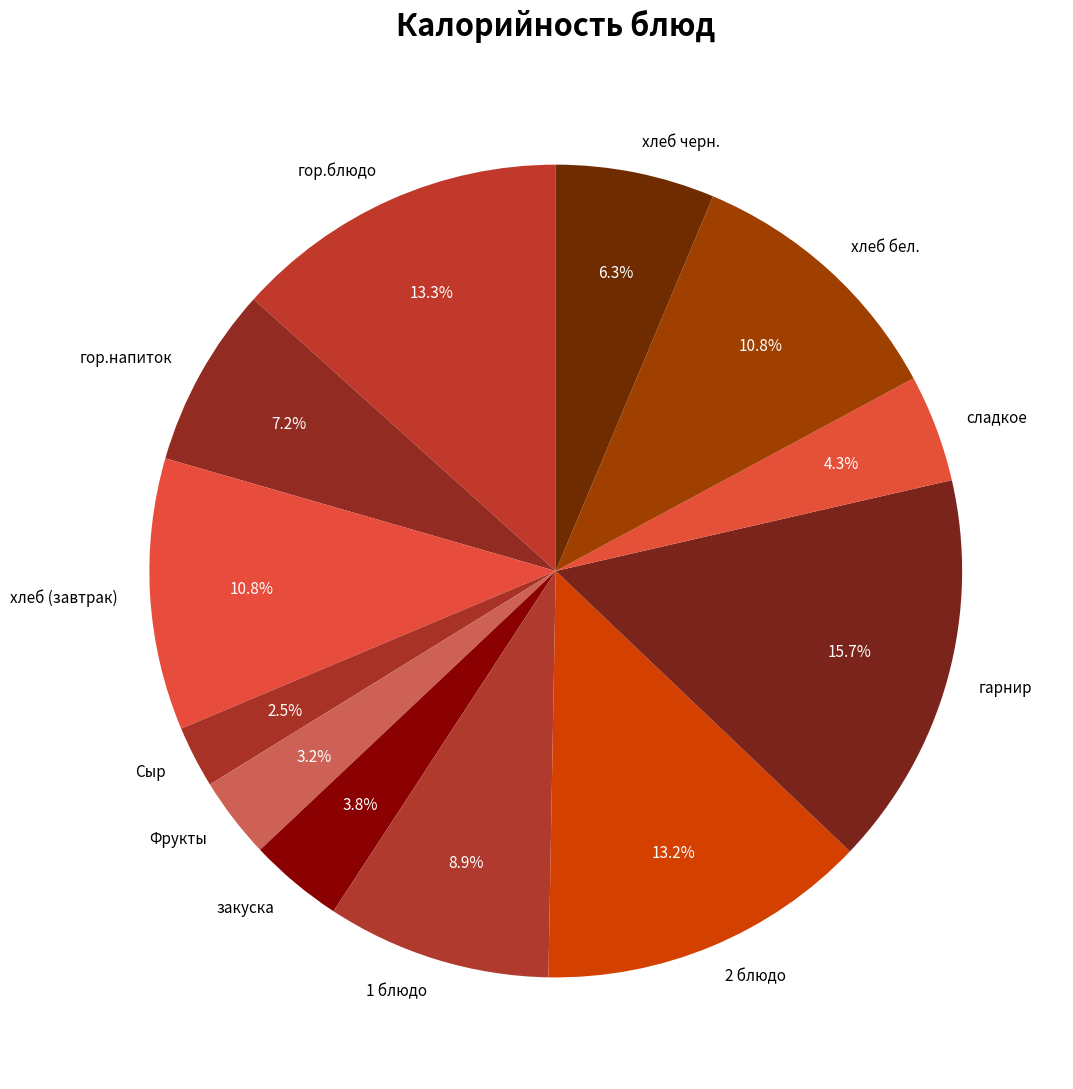

Approximately how many times larger is the value at 1 блюдо compared to сладкое?

2.1